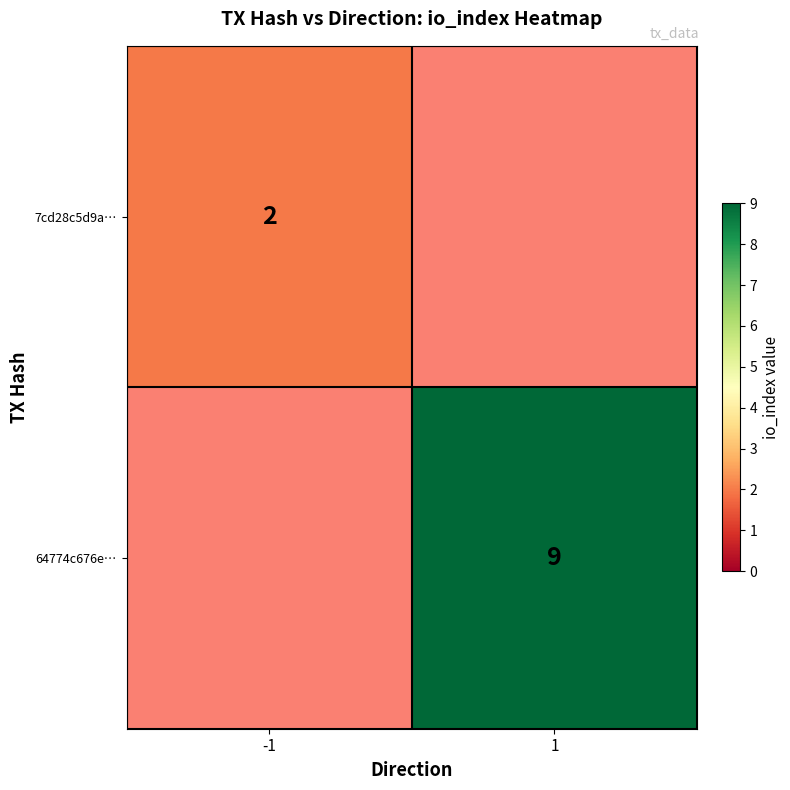

At which category is the sum across all series the highest?

1